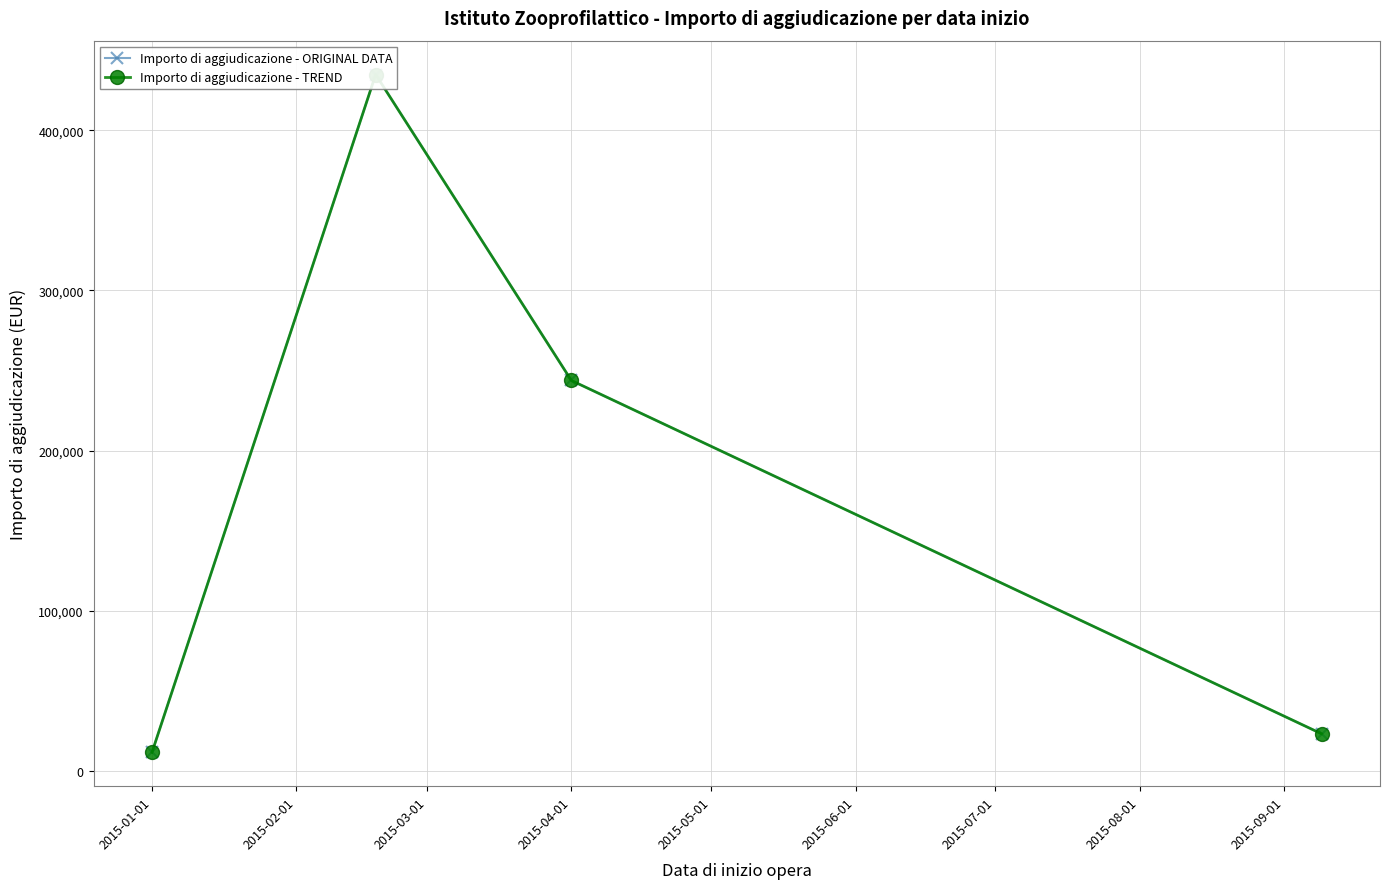

Which has a higher value, 2015-01-01 or 2015-04-01?

2015-04-01